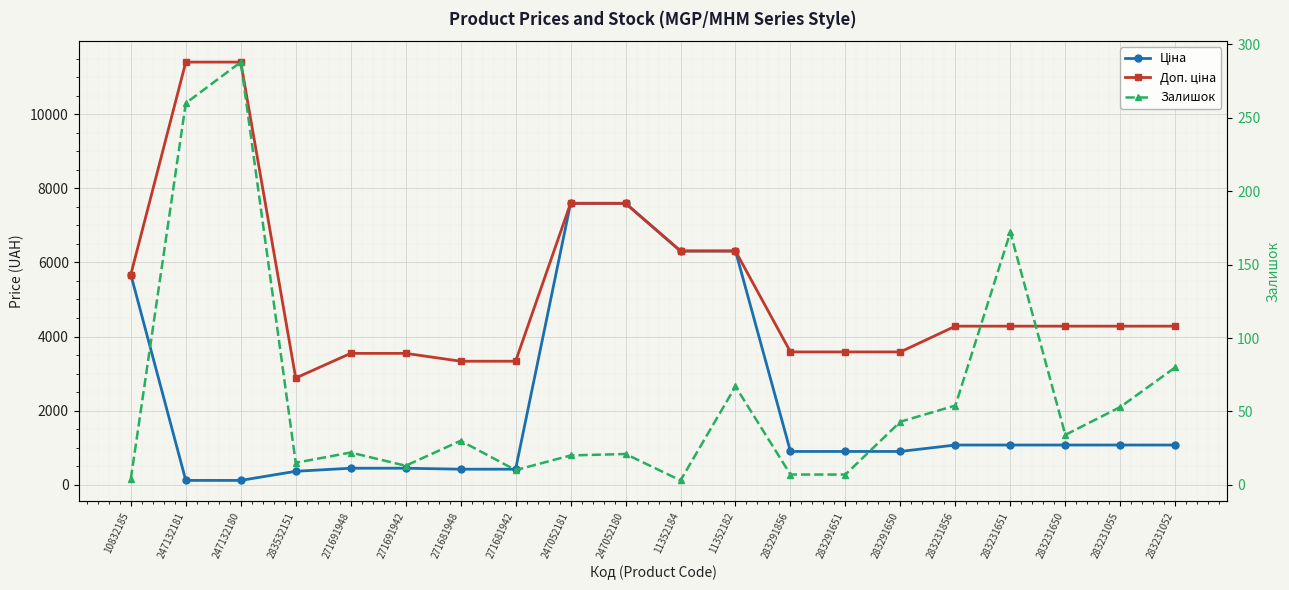

What position from the right is 247132180?

18